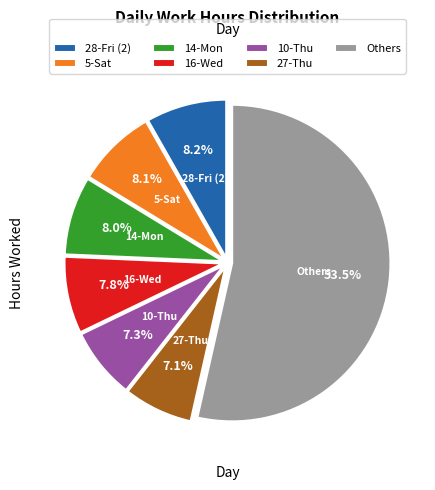

Count the number of slices in the pie.

7